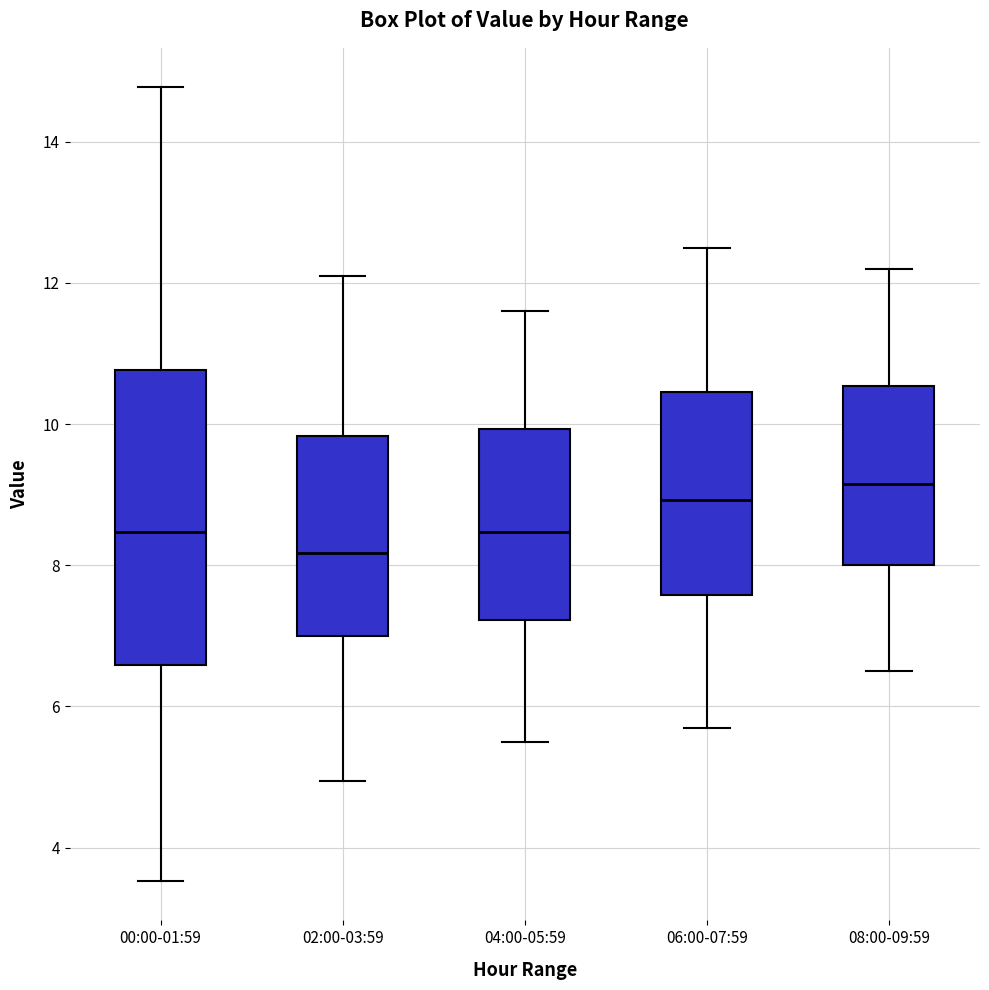

Reading left to right, read every box against the y-axis: the position of its median line, the range the box covers, and the ends of its whiskers. The values are not printed on the chart, so give them approximately, as read against the axis.

00:00-01:59: median 8.4, box 6.6 to 10.8, whiskers 3.6 to 14.8
02:00-03:59: median 8.2, box 7.0 to 9.8, whiskers 5.0 to 12.2
04:00-05:59: median 8.4, box 7.2 to 10.0, whiskers 5.6 to 11.6
06:00-07:59: median 9.0, box 7.6 to 10.4, whiskers 5.8 to 12.6
08:00-09:59: median 9.2, box 8.0 to 10.6, whiskers 6.6 to 12.2